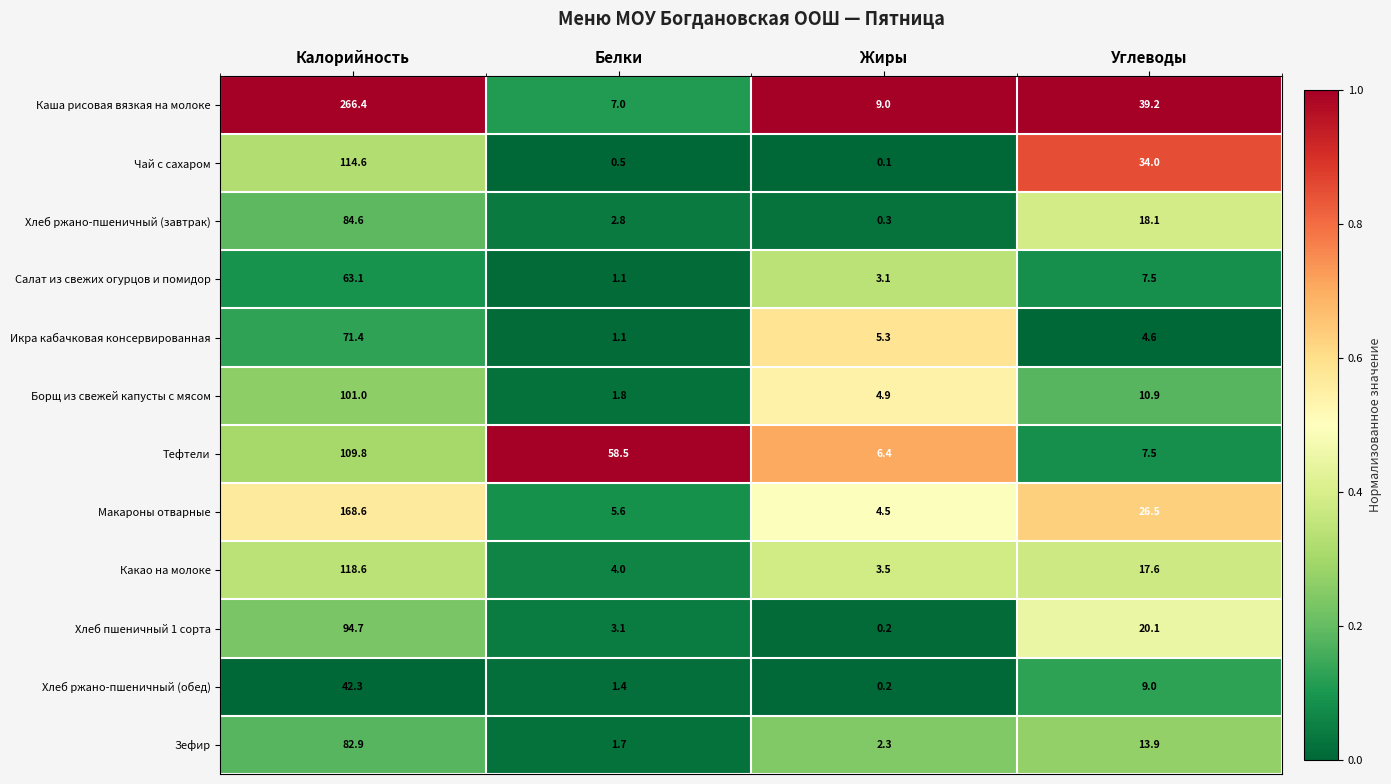

Read the Зефир value at Калорийность.

82.9